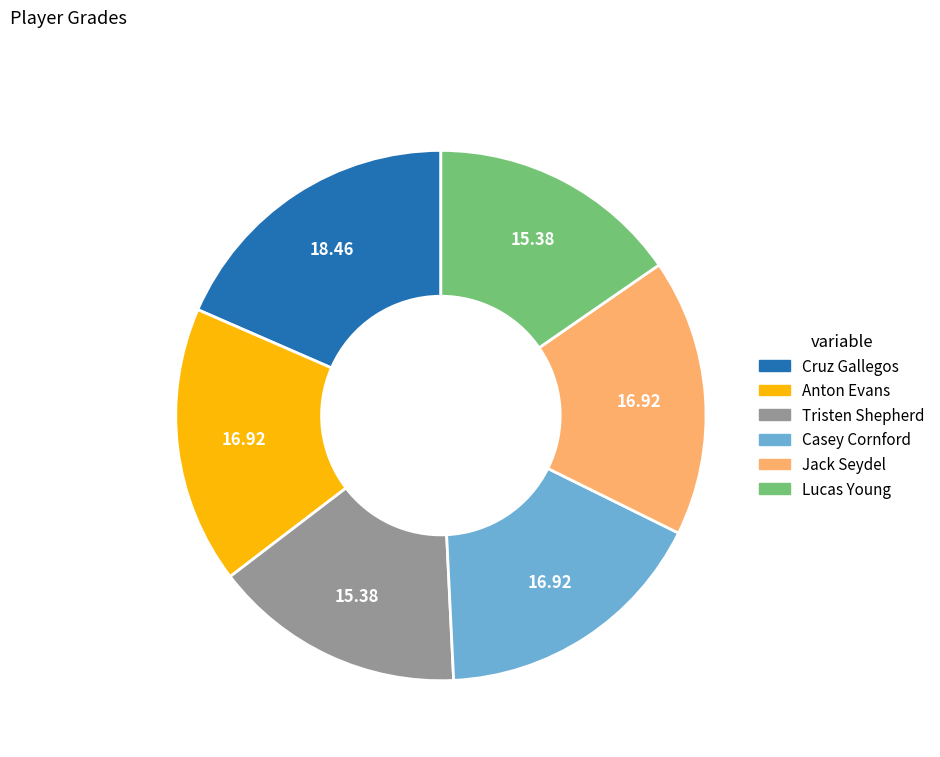

The Jack Seydel slice represents 22% of the pie. True or false?

False